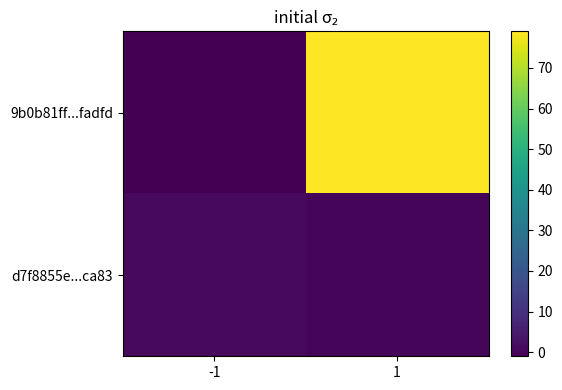

Which has a higher value, 1 or -1?

1